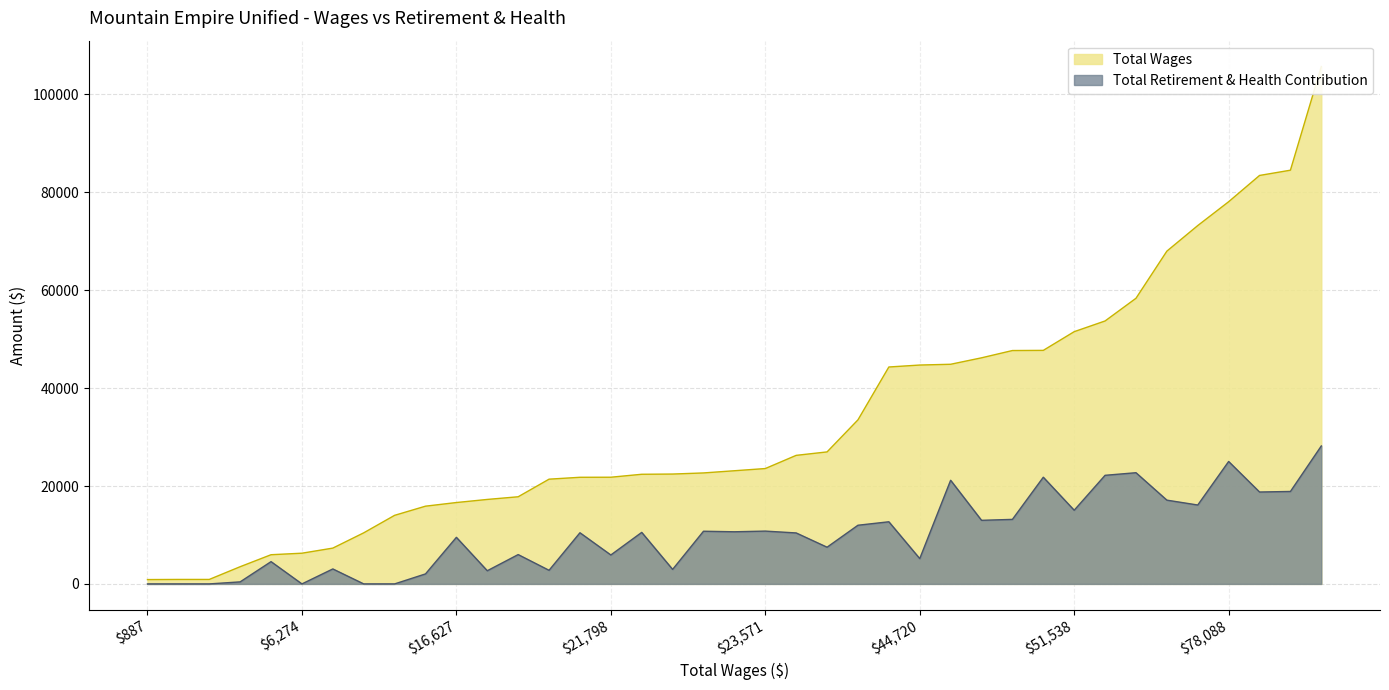

What is the maximum value for Total Retirement & Health Contribution?

28188